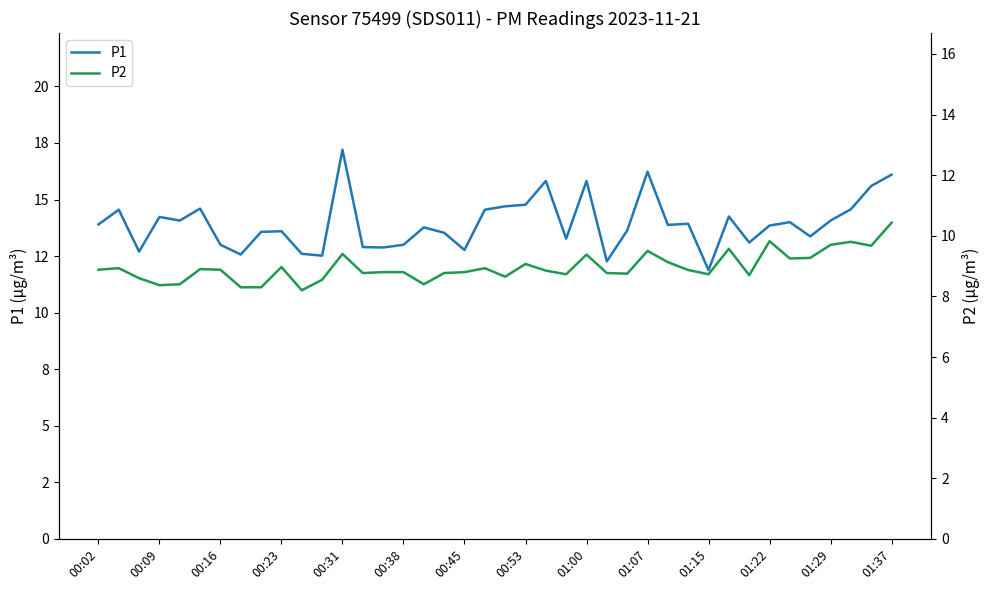

What is the maximum value for P2?

10.4